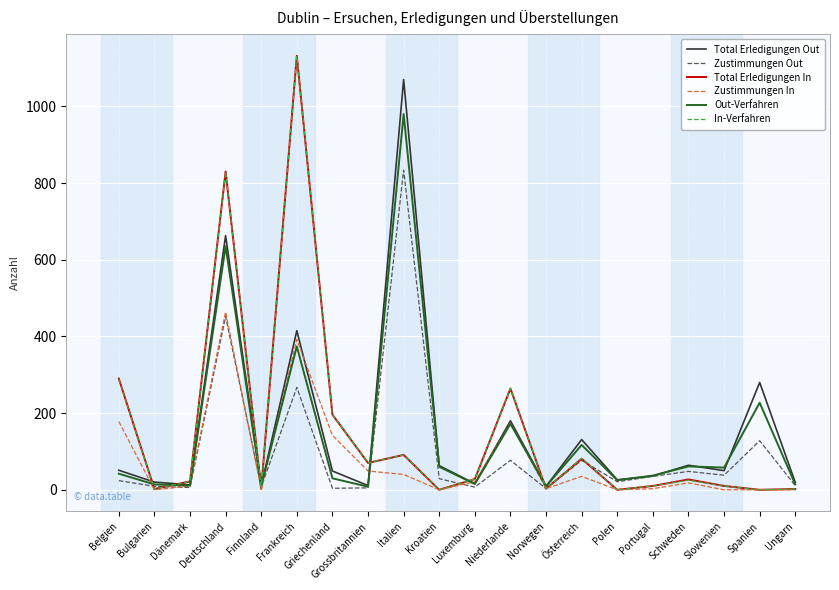

True or false: Total Erledigungen In has a value of 1517 at Frankreich.

False